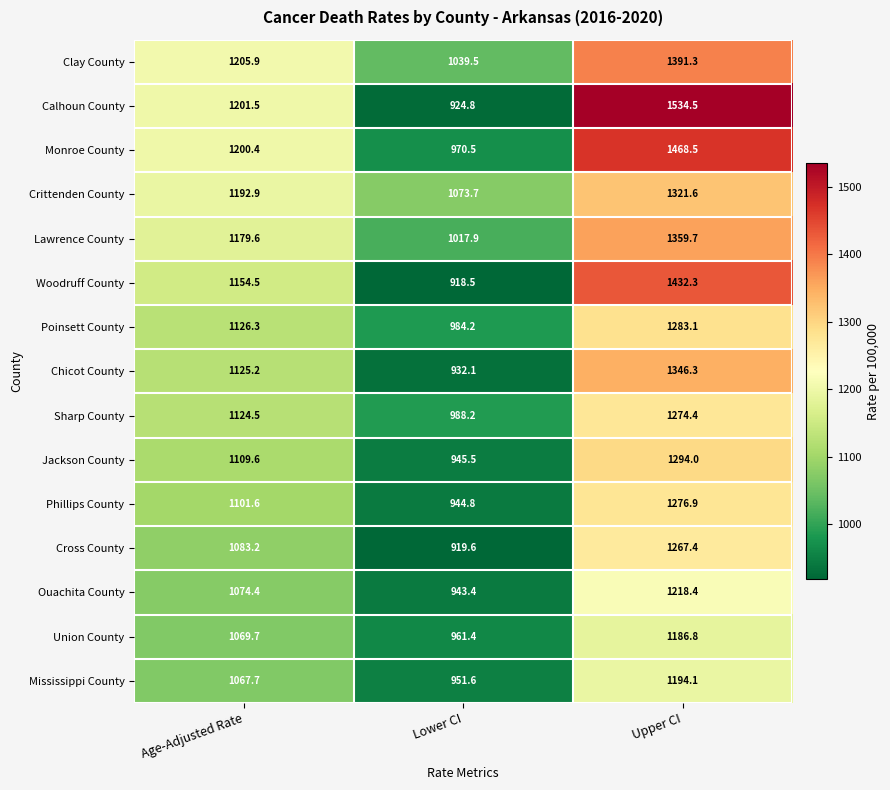

What is the maximum value for Union County?

1186.8